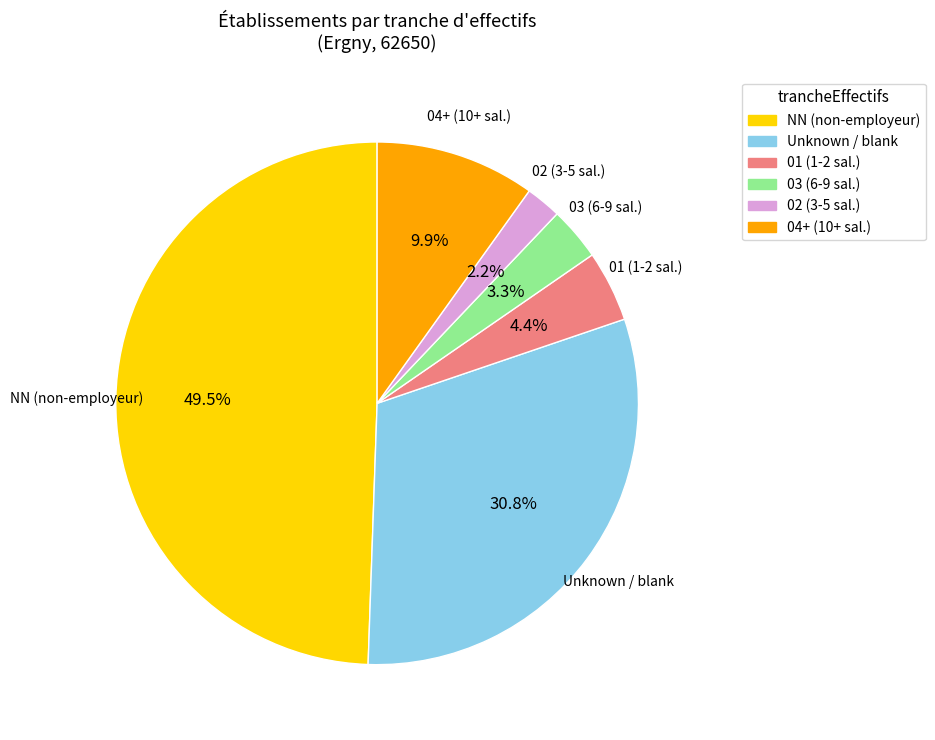

Is there any slice that represents more than half of the pie?

No